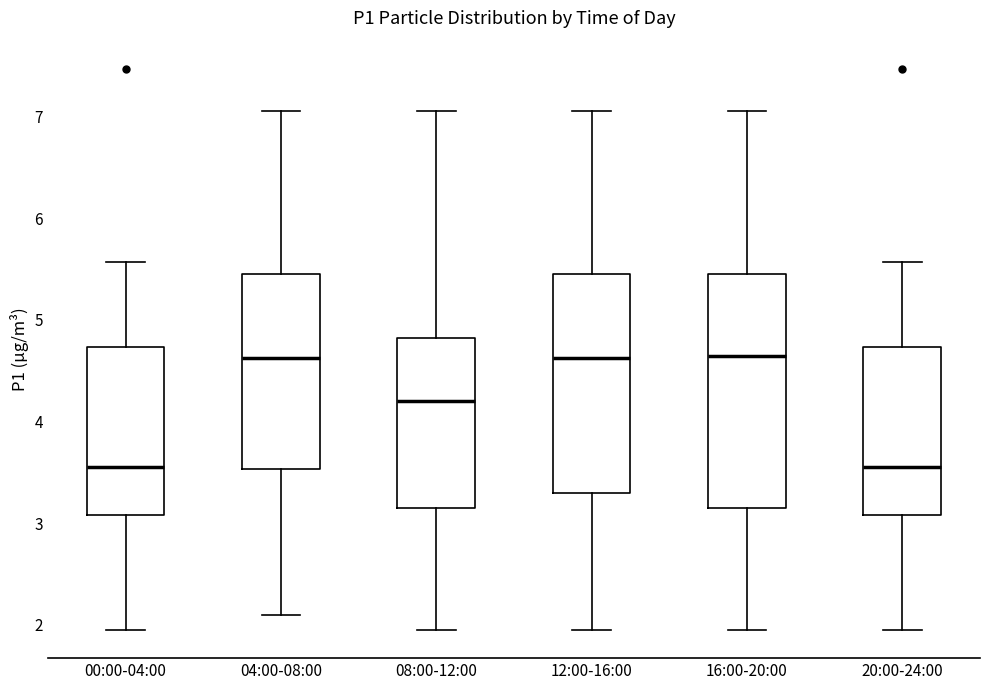

Reading left to right, read every box against the y-axis: the position of its median line, the range the box covers, and the ends of its whiskers. The values are not printed on the chart, so give them approximately, as read against the axis.

00:00-04:00: median 3.6, box 3.1 to 4.7, whiskers 2.0 to 5.6
04:00-08:00: median 4.6, box 3.5 to 5.5, whiskers 2.1 to 7.1
08:00-12:00: median 4.2, box 3.2 to 4.8, whiskers 2.0 to 7.1
12:00-16:00: median 4.6, box 3.3 to 5.5, whiskers 2.0 to 7.1
16:00-20:00: median 4.7, box 3.2 to 5.5, whiskers 2.0 to 7.1
20:00-24:00: median 3.6, box 3.1 to 4.7, whiskers 2.0 to 5.6